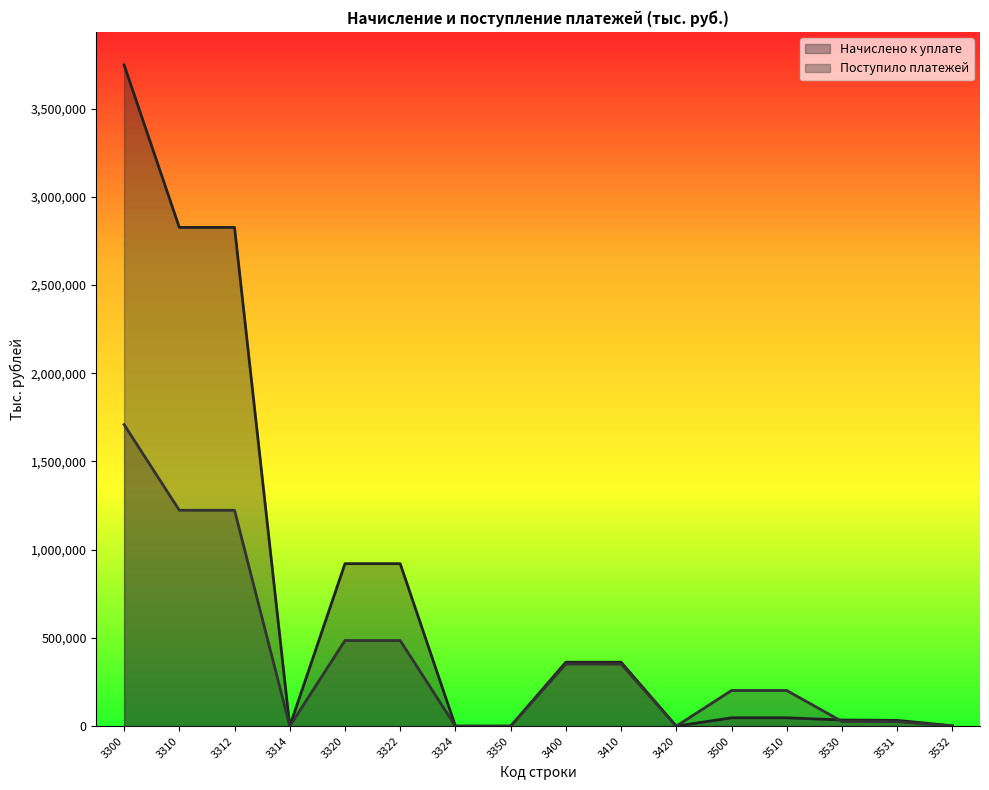

At which category does Начислено к уплате reach its first local valley?

3314